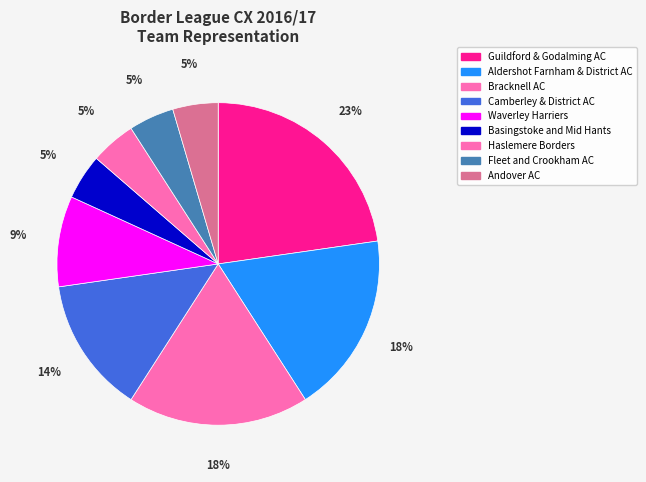

To the nearest percent, what percentage of the pie is Basingstoke and Mid Hants?

5%